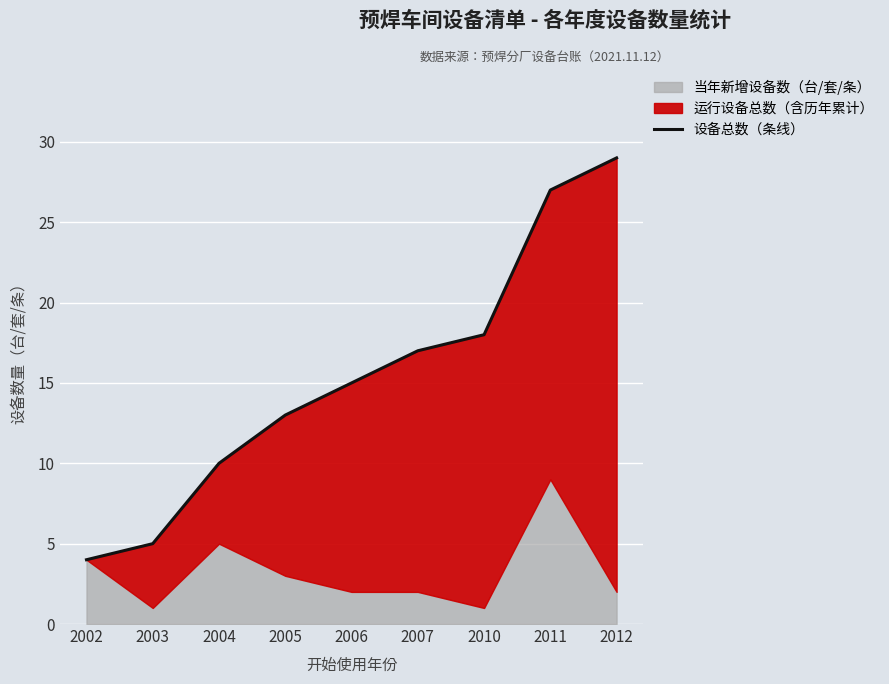

How many data points are less than 15?

4